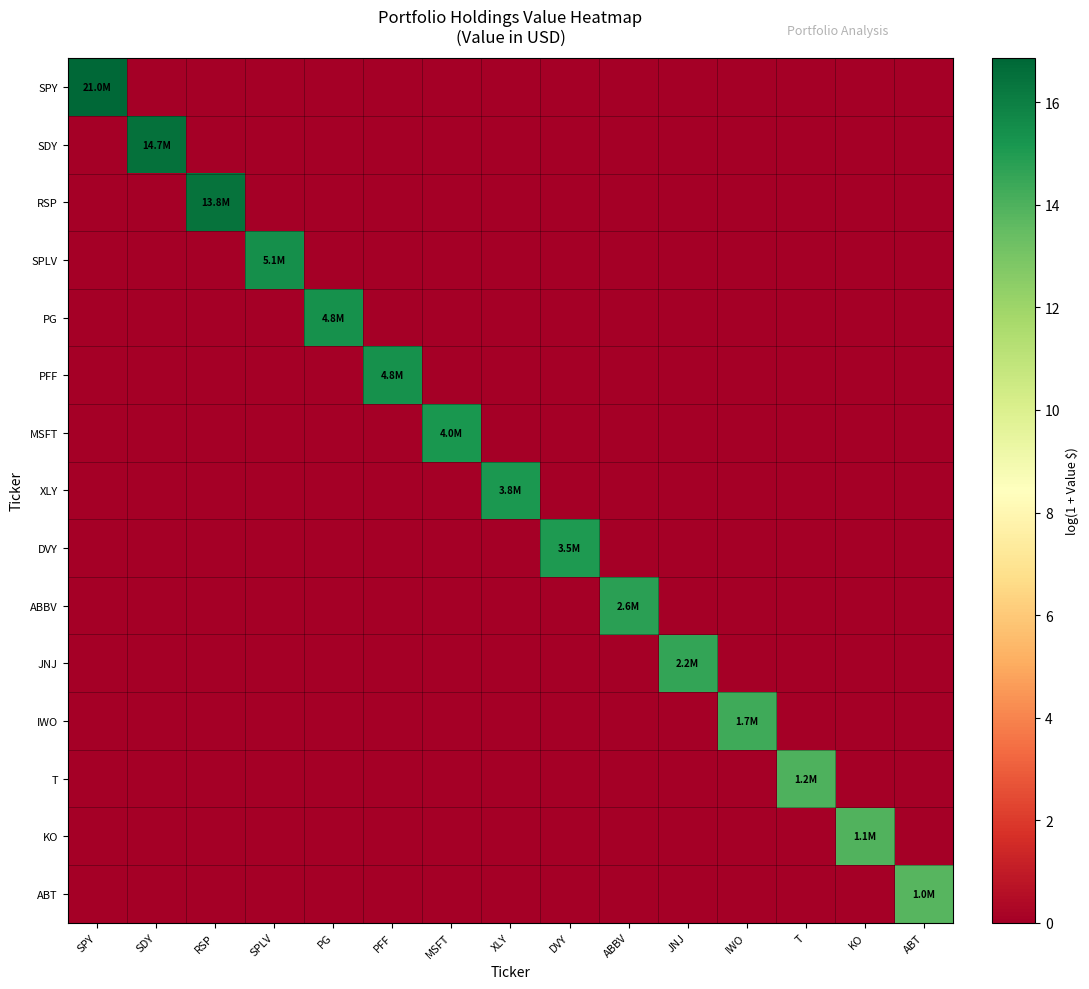

Reading right to left, transcribe all the data shown in this chart.

SPY: ABT=0.0	KO=0.0	T=0.0	IWO=0.0	JNJ=0.0	ABBV=0.0	DVY=0.0	XLY=0.0	MSFT=0.0	PFF=0.0	PG=0.0	SPLV=0.0	RSP=0.0	SDY=0.0	SPY=16.9
SDY: ABT=0.0	KO=0.0	T=0.0	IWO=0.0	JNJ=0.0	ABBV=0.0	DVY=0.0	XLY=0.0	MSFT=0.0	PFF=0.0	PG=0.0	SPLV=0.0	RSP=0.0	SDY=16.5	SPY=0.0
RSP: ABT=0.0	KO=0.0	T=0.0	IWO=0.0	JNJ=0.0	ABBV=0.0	DVY=0.0	XLY=0.0	MSFT=0.0	PFF=0.0	PG=0.0	SPLV=0.0	RSP=16.4	SDY=0.0	SPY=0.0
SPLV: ABT=0.0	KO=0.0	T=0.0	IWO=0.0	JNJ=0.0	ABBV=0.0	DVY=0.0	XLY=0.0	MSFT=0.0	PFF=0.0	PG=0.0	SPLV=15.4	RSP=0.0	SDY=0.0	SPY=0.0
PG: ABT=0.0	KO=0.0	T=0.0	IWO=0.0	JNJ=0.0	ABBV=0.0	DVY=0.0	XLY=0.0	MSFT=0.0	PFF=0.0	PG=15.4	SPLV=0.0	RSP=0.0	SDY=0.0	SPY=0.0
PFF: ABT=0.0	KO=0.0	T=0.0	IWO=0.0	JNJ=0.0	ABBV=0.0	DVY=0.0	XLY=0.0	MSFT=0.0	PFF=15.4	PG=0.0	SPLV=0.0	RSP=0.0	SDY=0.0	SPY=0.0
MSFT: ABT=0.0	KO=0.0	T=0.0	IWO=0.0	JNJ=0.0	ABBV=0.0	DVY=0.0	XLY=0.0	MSFT=15.2	PFF=0.0	PG=0.0	SPLV=0.0	RSP=0.0	SDY=0.0	SPY=0.0
XLY: ABT=0.0	KO=0.0	T=0.0	IWO=0.0	JNJ=0.0	ABBV=0.0	DVY=0.0	XLY=15.1	MSFT=0.0	PFF=0.0	PG=0.0	SPLV=0.0	RSP=0.0	SDY=0.0	SPY=0.0
DVY: ABT=0.0	KO=0.0	T=0.0	IWO=0.0	JNJ=0.0	ABBV=0.0	DVY=15.1	XLY=0.0	MSFT=0.0	PFF=0.0	PG=0.0	SPLV=0.0	RSP=0.0	SDY=0.0	SPY=0.0
ABBV: ABT=0.0	KO=0.0	T=0.0	IWO=0.0	JNJ=0.0	ABBV=14.8	DVY=0.0	XLY=0.0	MSFT=0.0	PFF=0.0	PG=0.0	SPLV=0.0	RSP=0.0	SDY=0.0	SPY=0.0
JNJ: ABT=0.0	KO=0.0	T=0.0	IWO=0.0	JNJ=14.6	ABBV=0.0	DVY=0.0	XLY=0.0	MSFT=0.0	PFF=0.0	PG=0.0	SPLV=0.0	RSP=0.0	SDY=0.0	SPY=0.0
IWO: ABT=0.0	KO=0.0	T=0.0	IWO=14.3	JNJ=0.0	ABBV=0.0	DVY=0.0	XLY=0.0	MSFT=0.0	PFF=0.0	PG=0.0	SPLV=0.0	RSP=0.0	SDY=0.0	SPY=0.0
T: ABT=0.0	KO=0.0	T=14.0	IWO=0.0	JNJ=0.0	ABBV=0.0	DVY=0.0	XLY=0.0	MSFT=0.0	PFF=0.0	PG=0.0	SPLV=0.0	RSP=0.0	SDY=0.0	SPY=0.0
KO: ABT=0.0	KO=13.9	T=0.0	IWO=0.0	JNJ=0.0	ABBV=0.0	DVY=0.0	XLY=0.0	MSFT=0.0	PFF=0.0	PG=0.0	SPLV=0.0	RSP=0.0	SDY=0.0	SPY=0.0
ABT: ABT=13.8	KO=0.0	T=0.0	IWO=0.0	JNJ=0.0	ABBV=0.0	DVY=0.0	XLY=0.0	MSFT=0.0	PFF=0.0	PG=0.0	SPLV=0.0	RSP=0.0	SDY=0.0	SPY=0.0